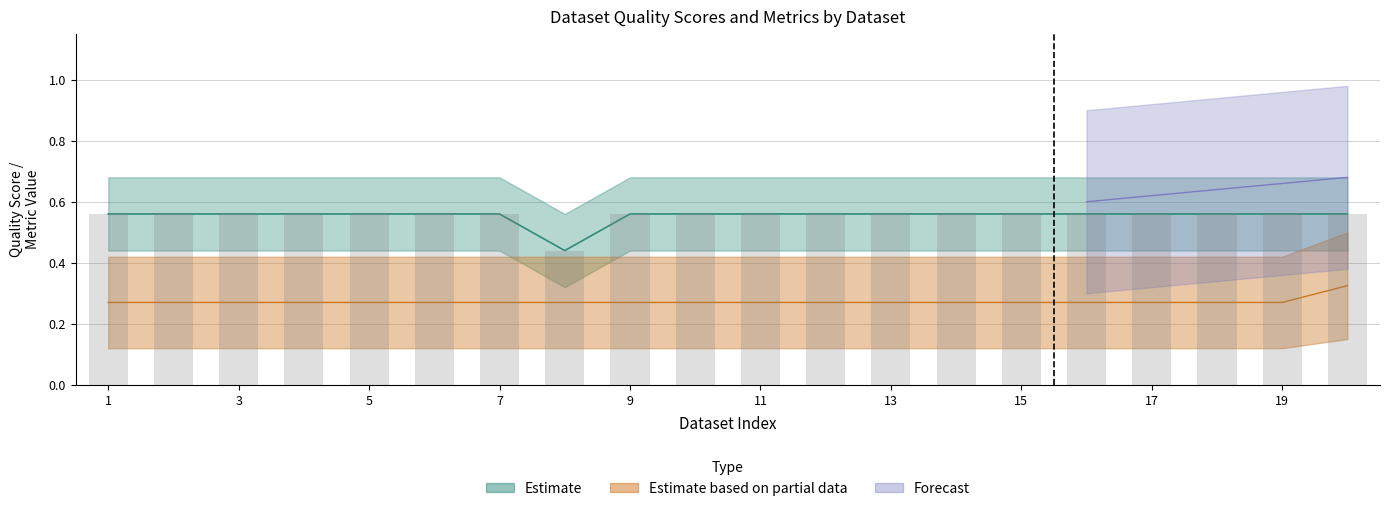

What is the difference between the highest and lowest values at 3?

0.6